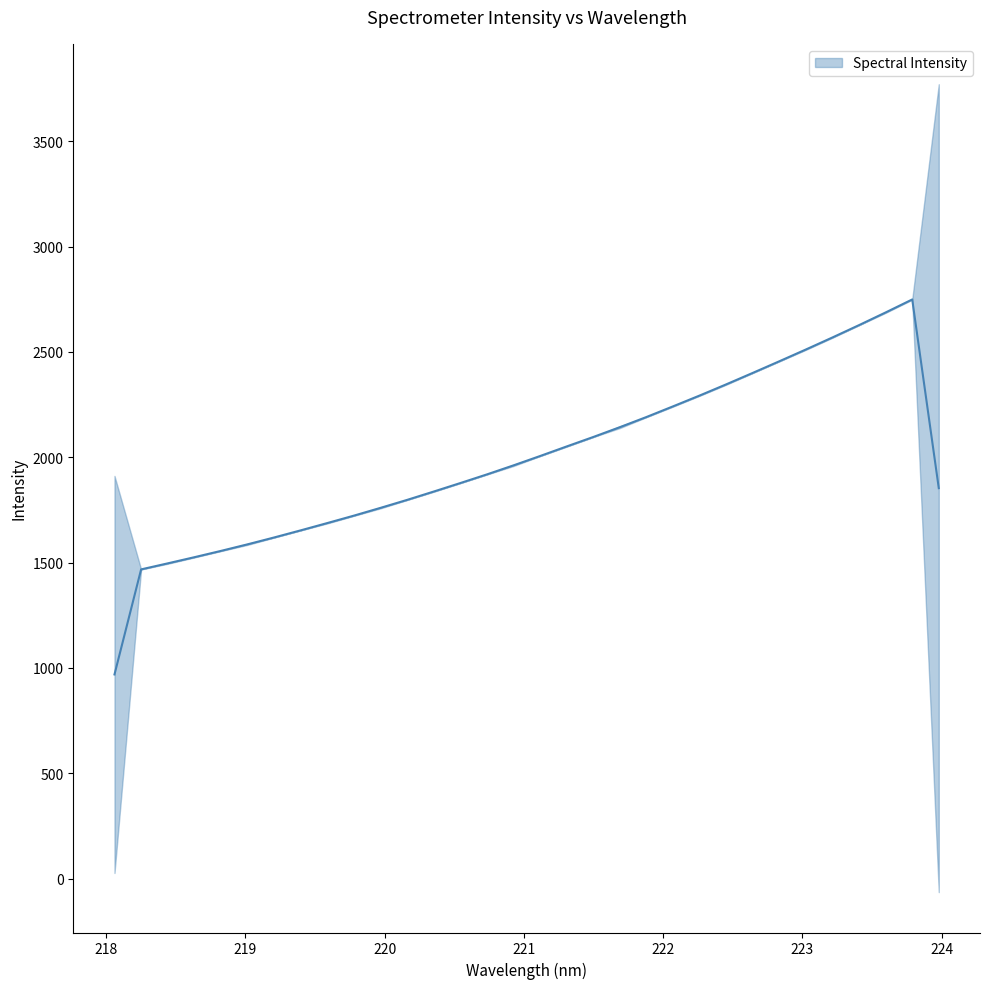

What is the ratio of the value at 220.5444 to the value at 222.4538?

0.8